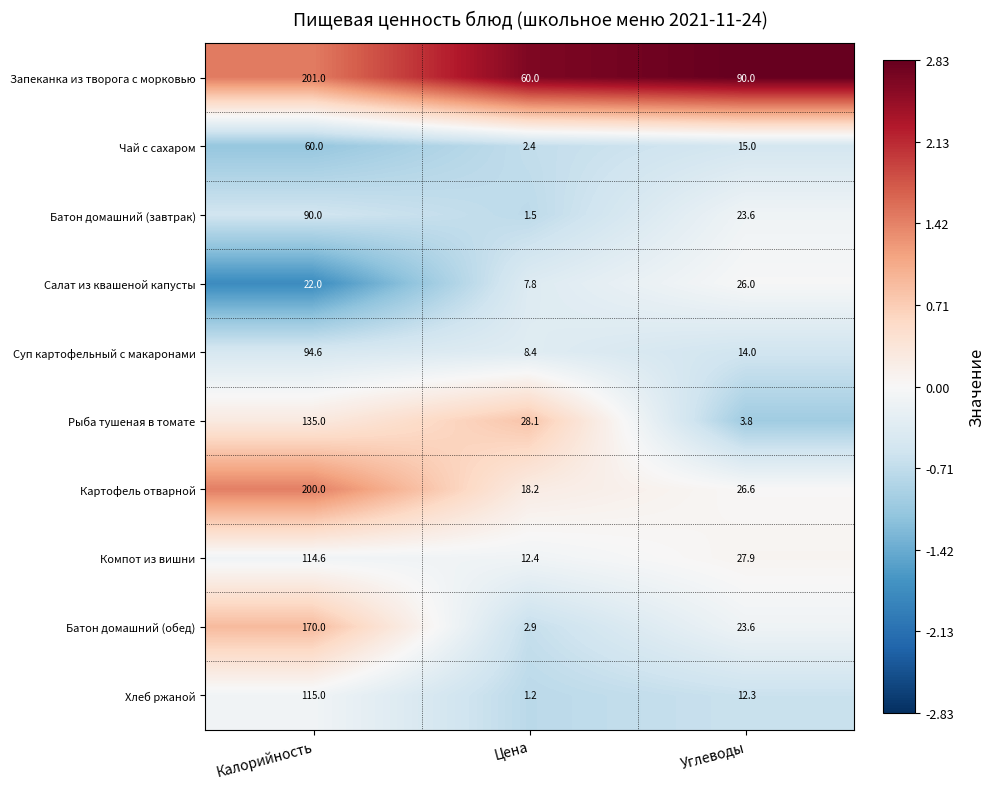

Rank the series by their maximum value, from highest to lowest.

Запеканка из творога с морковью, Картофель отварной, Батон домашний (обед), Рыба тушеная в томате, Хлеб ржаной, Компот из вишни, Суп картофельный с макаронами, Батон домашний (завтрак), Чай с сахаром, Салат из квашеной капусты